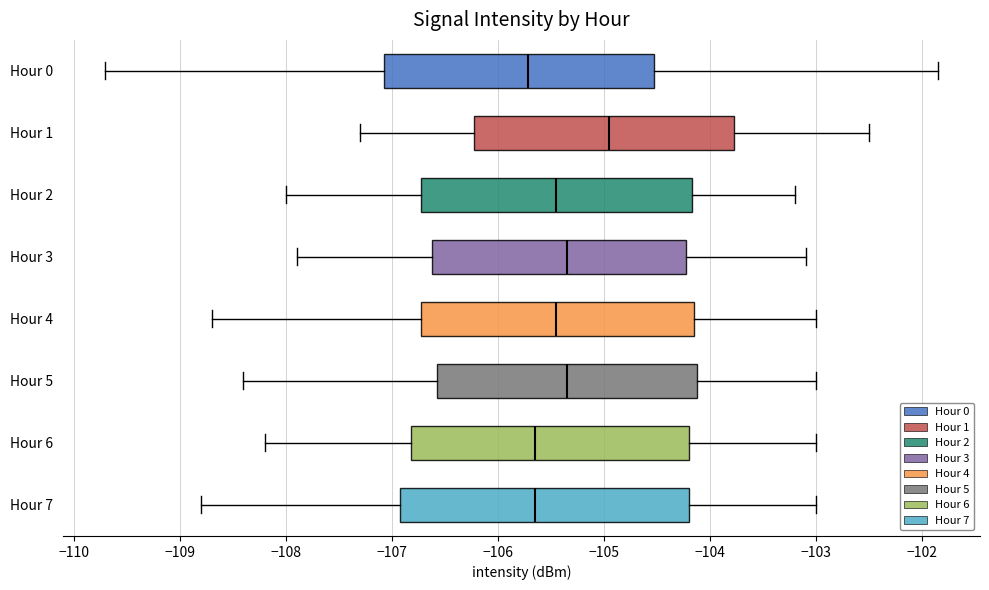

Which box is the widest, from its left edge to its right edge?

Hour 7